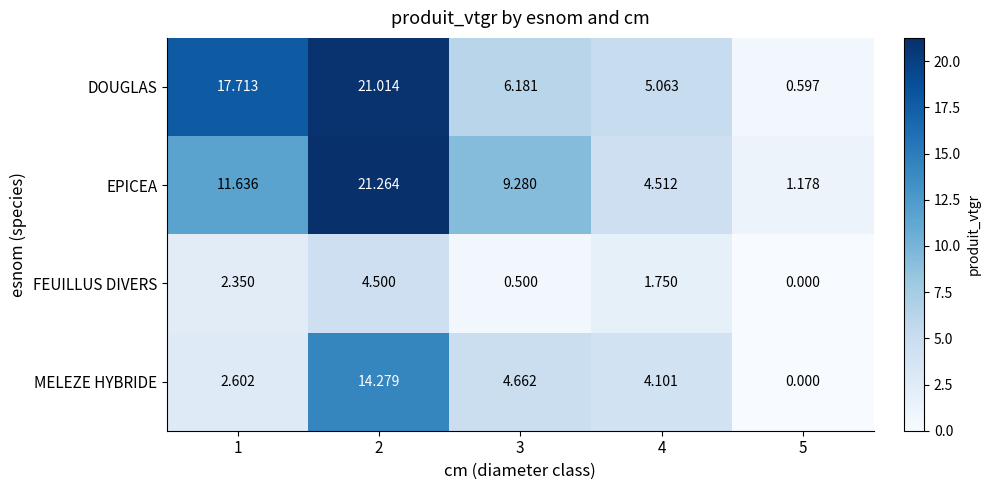

Rank the series at 3 from lowest to highest value.

FEUILLUS DIVERS, MELEZE HYBRIDE, DOUGLAS, EPICEA